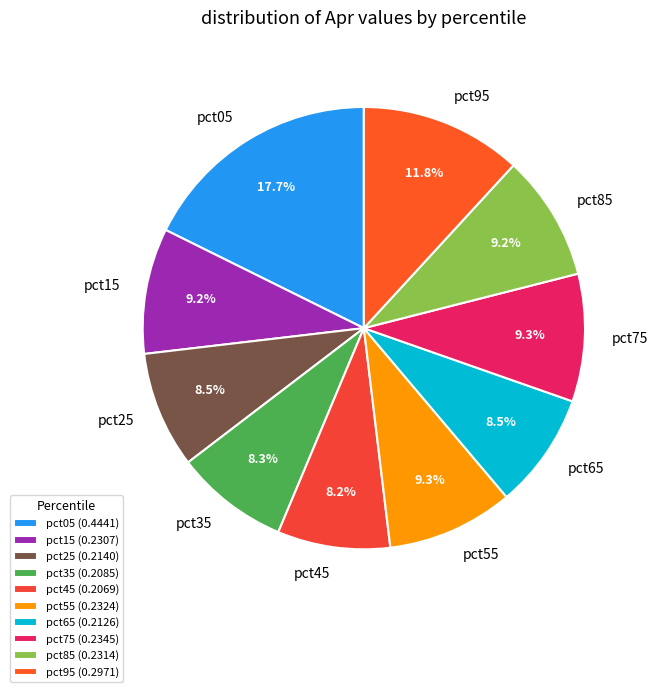

Is it true that pct25 is 14% of the pie?

False